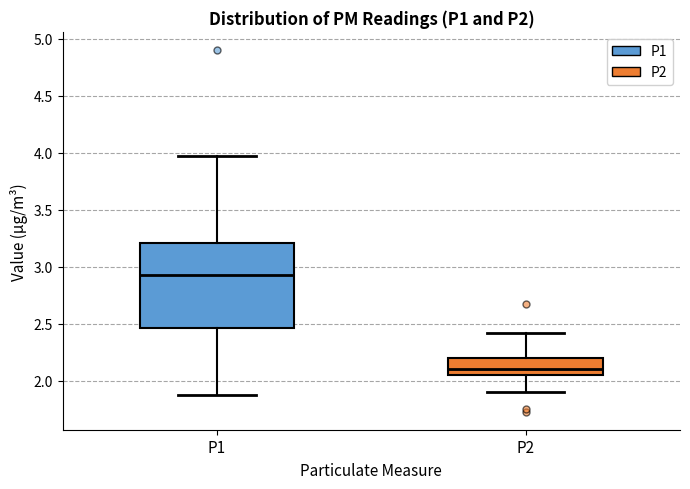

Reading left to right, read every box against the y-axis: the position of its median line, the range the box covers, and the ends of its whiskers. The values are not printed on the chart, so give them approximately, as read against the axis.

P1: median 2.95, box 2.45 to 3.20, whiskers 1.90 to 3.95
P2: median 2.10, box 2.05 to 2.20, whiskers 1.90 to 2.40